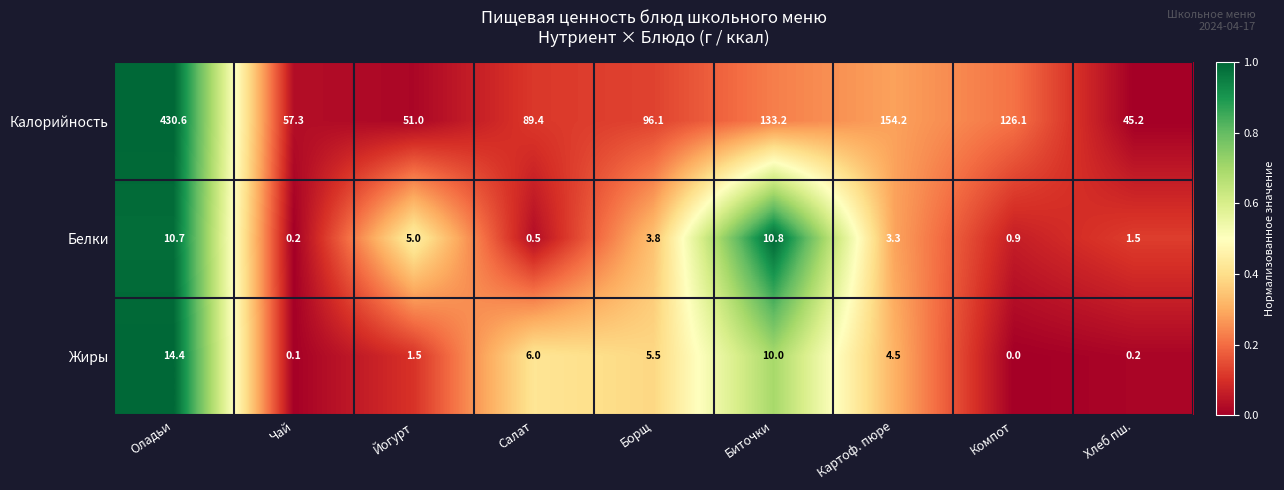

Reading right to left, list all the values displayed in this chart.

Калорийность: Хлеб пш.=45.2	Компот=126.1	Картоф. пюре=154.2	Биточки=133.2	Борщ=96.1	Салат=89.4	Йогурт=51.0	Чай=57.3	Оладьи=430.6
Белки: Хлеб пш.=1.5	Компот=0.9	Картоф. пюре=3.3	Биточки=10.8	Борщ=3.8	Салат=0.5	Йогурт=5.0	Чай=0.2	Оладьи=10.7
Жиры: Хлеб пш.=0.2	Компот=0.0	Картоф. пюре=4.5	Биточки=10.0	Борщ=5.5	Салат=6.0	Йогурт=1.5	Чай=0.1	Оладьи=14.4